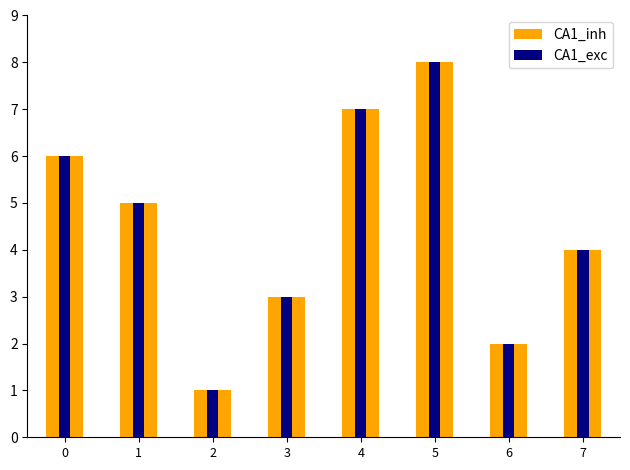

How many data points in CA1_inh are less than 5?

4